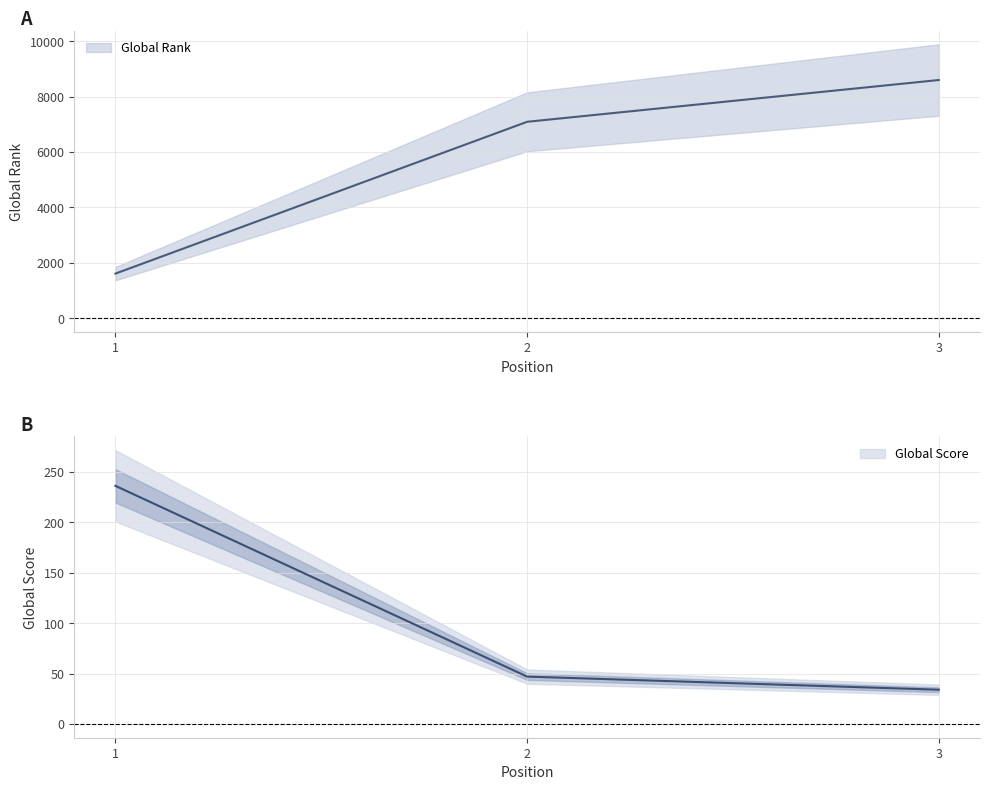

Between 2 and 3, which series saw the biggest shift?

Global Rank